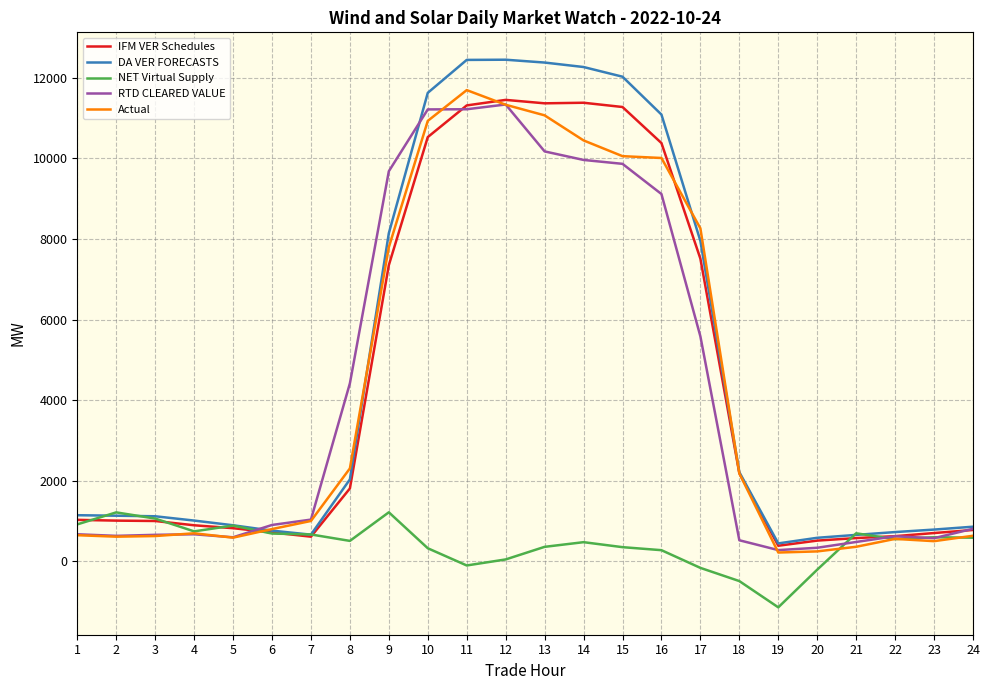

Is the value of RTD CLEARED VALUE at 7 greater than the value of IFM VER Schedules at 21?

Yes